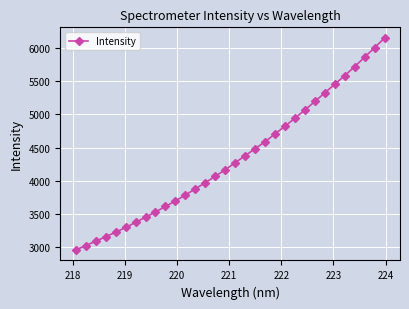

What is the average value?

4338.2